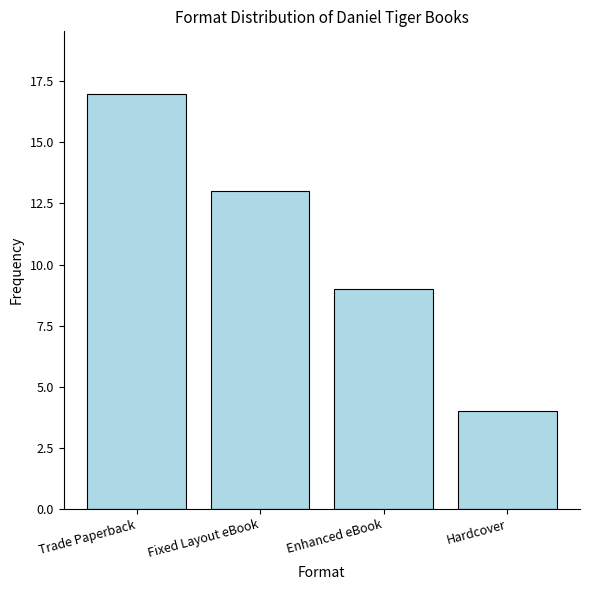

What is the difference between the maximum and minimum values?

13